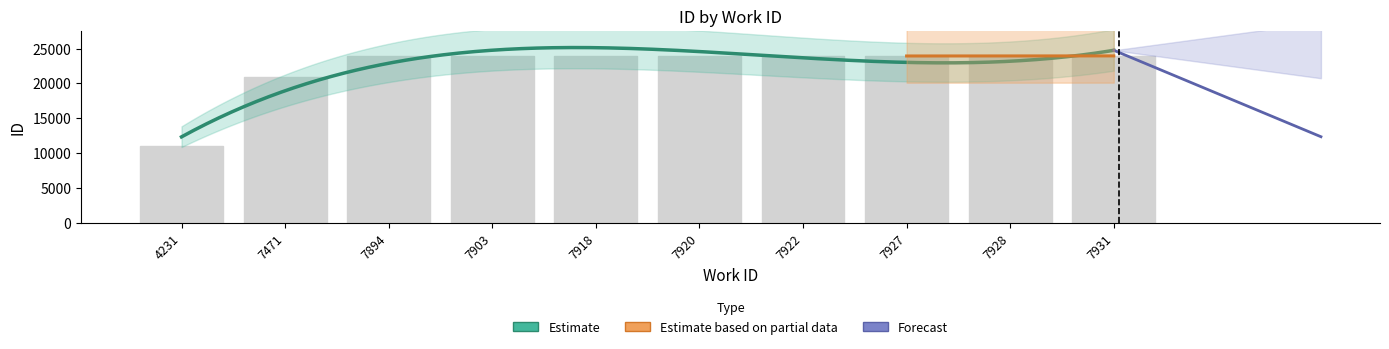

Between 4231 and 7903, which is larger?

7903